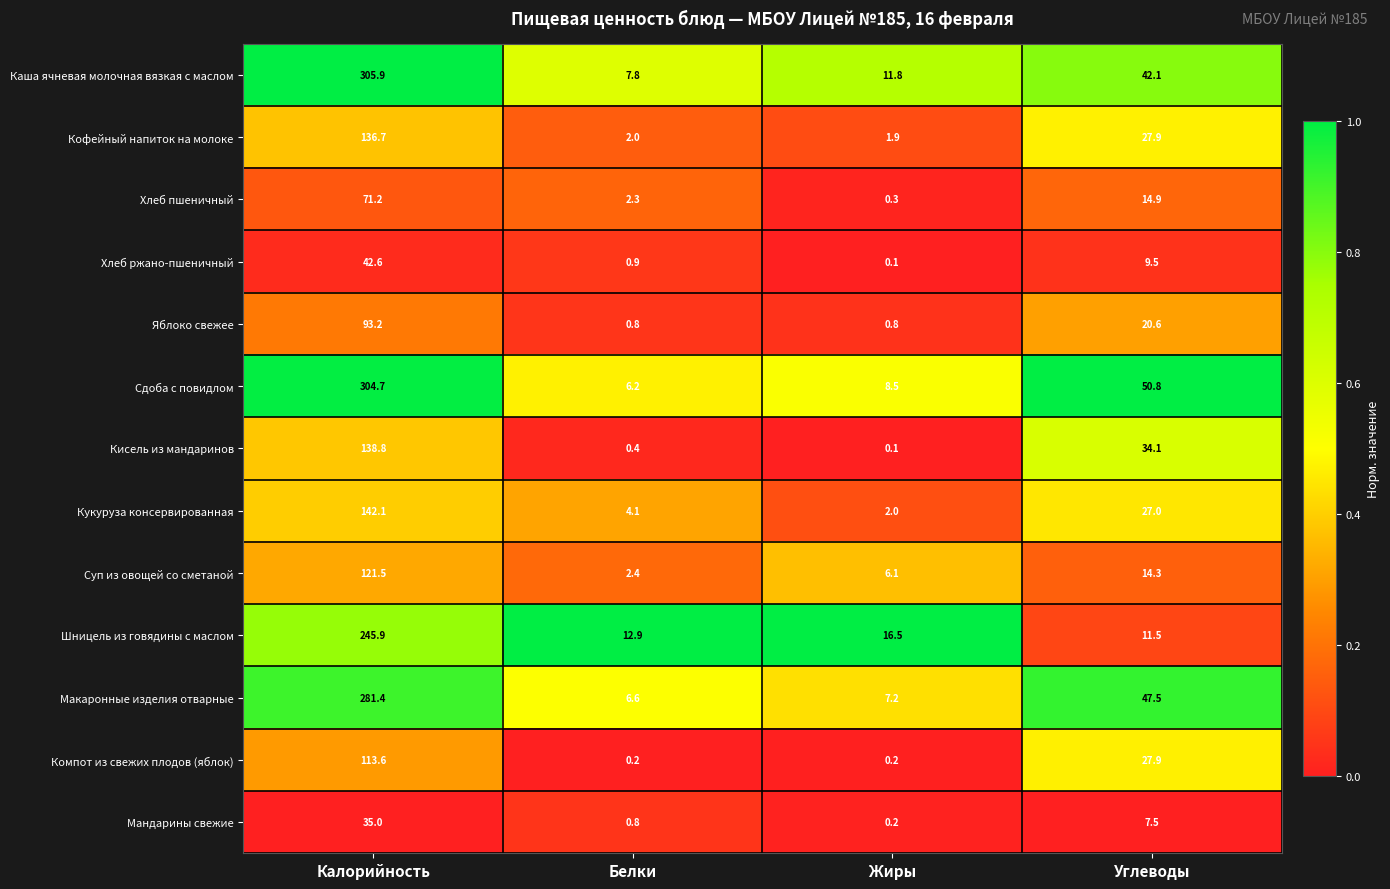

Between Калорийность and Белки, which series saw the biggest shift?

Сдоба с повидлом